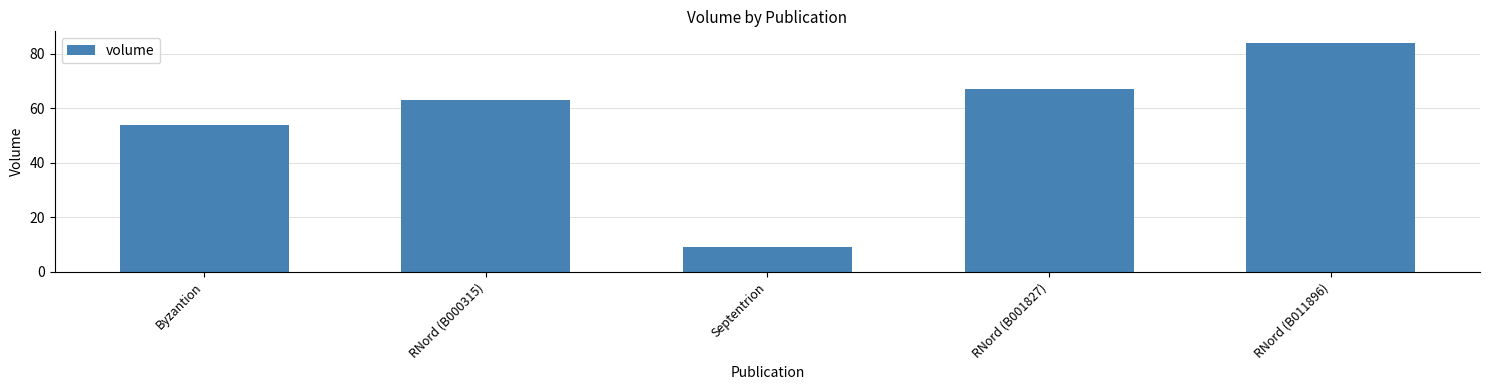

How many values are below 63?

2